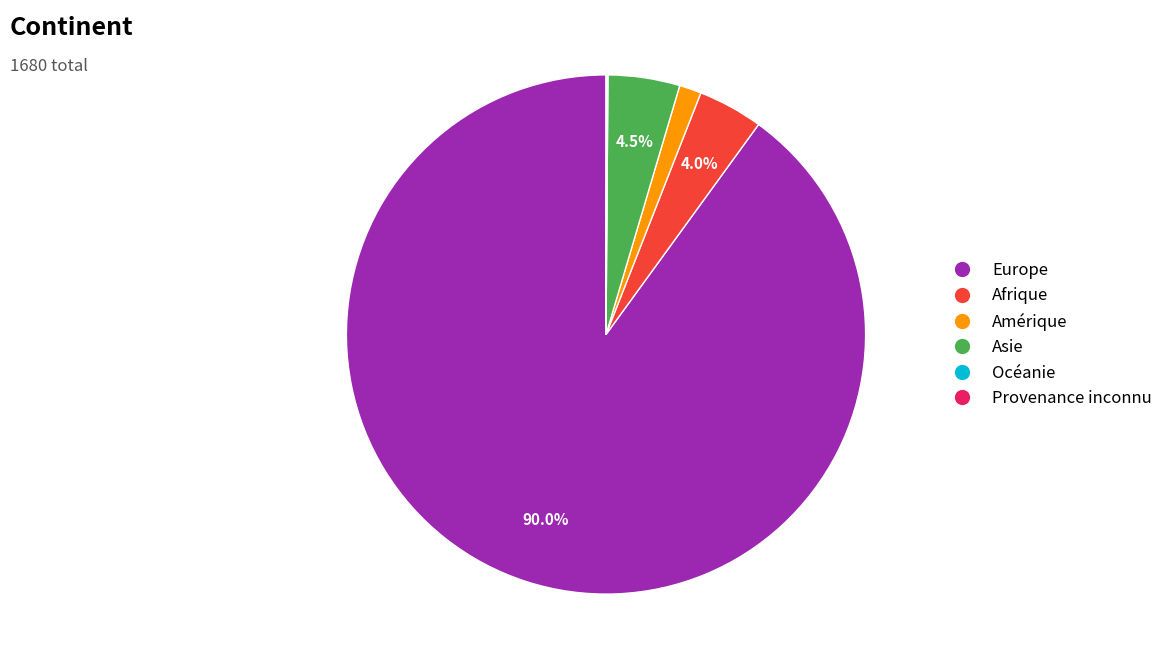

Between Amérique and Europe, which is larger?

Europe